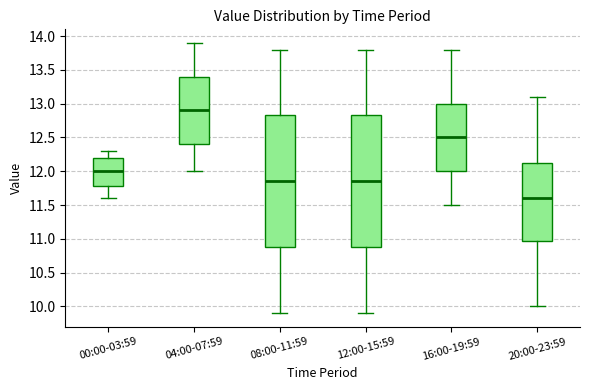

Reading left to right, read every box against the y-axis: the position of its median line, the range the box covers, and the ends of its whiskers. The values are not printed on the chart, so give them approximately, as read against the axis.

00:00-03:59: median 12.00, box 11.80 to 12.20, whiskers 11.60 to 12.30
04:00-07:59: median 12.90, box 12.40 to 13.40, whiskers 12.00 to 13.90
08:00-11:59: median 11.85, box 10.90 to 12.85, whiskers 9.90 to 13.80
12:00-15:59: median 11.85, box 10.90 to 12.85, whiskers 9.90 to 13.80
16:00-19:59: median 12.50, box 12.00 to 13.00, whiskers 11.50 to 13.80
20:00-23:59: median 11.60, box 11.00 to 12.15, whiskers 10.00 to 13.10